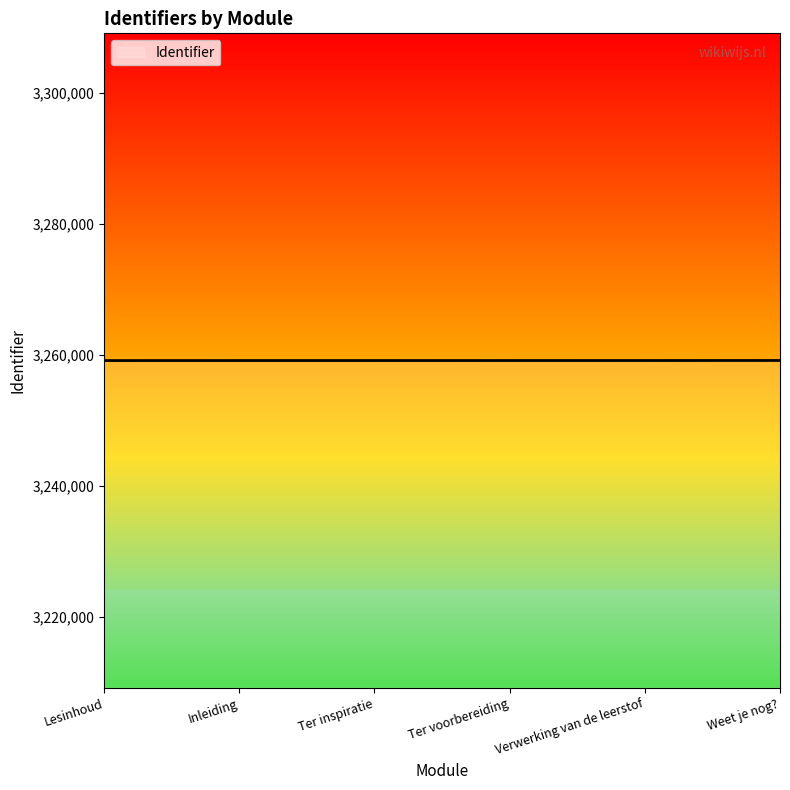

What is the approximate value at Ter inspiratie, to the nearest 5?

3259130